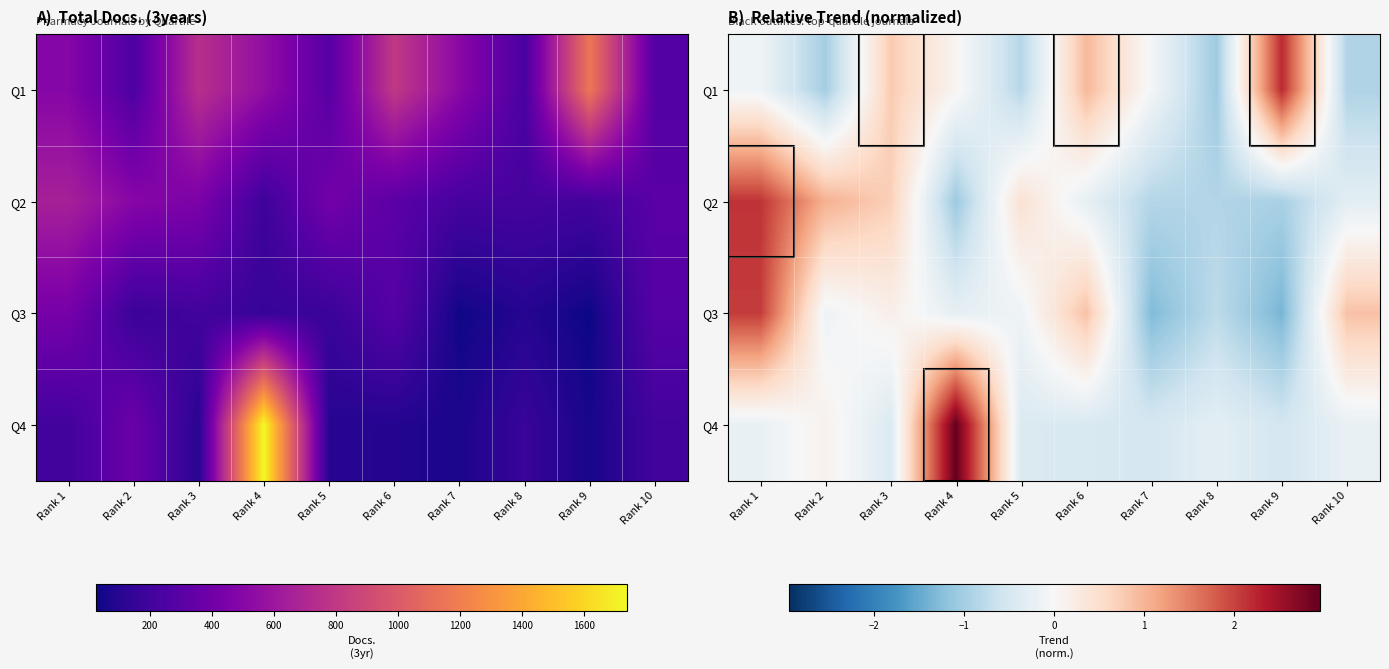

Between Rank 3 and Rank 10, which is larger?

Rank 3